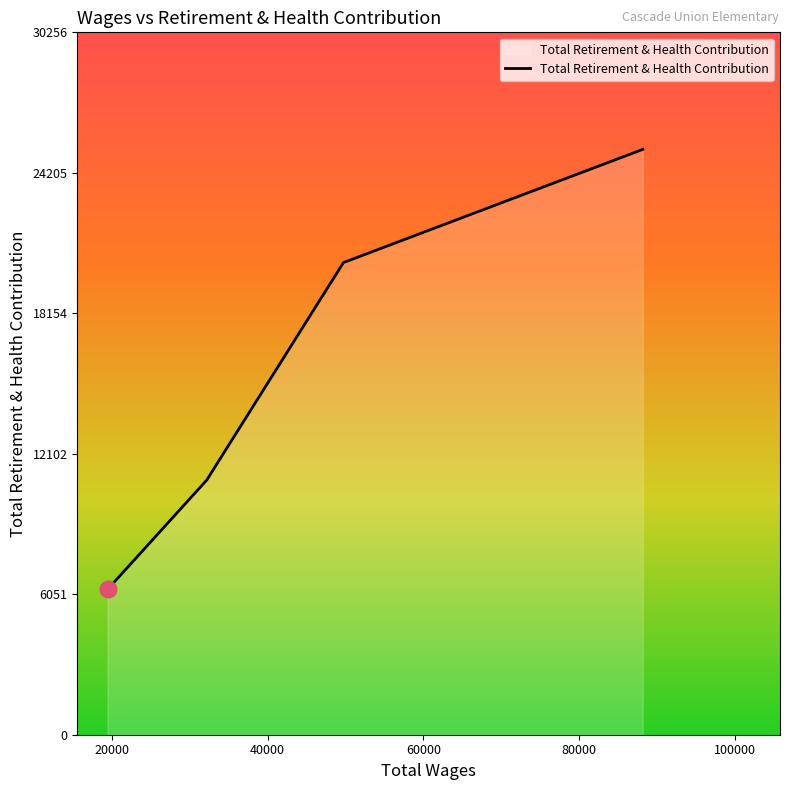

How many distinct data groups are displayed?

1